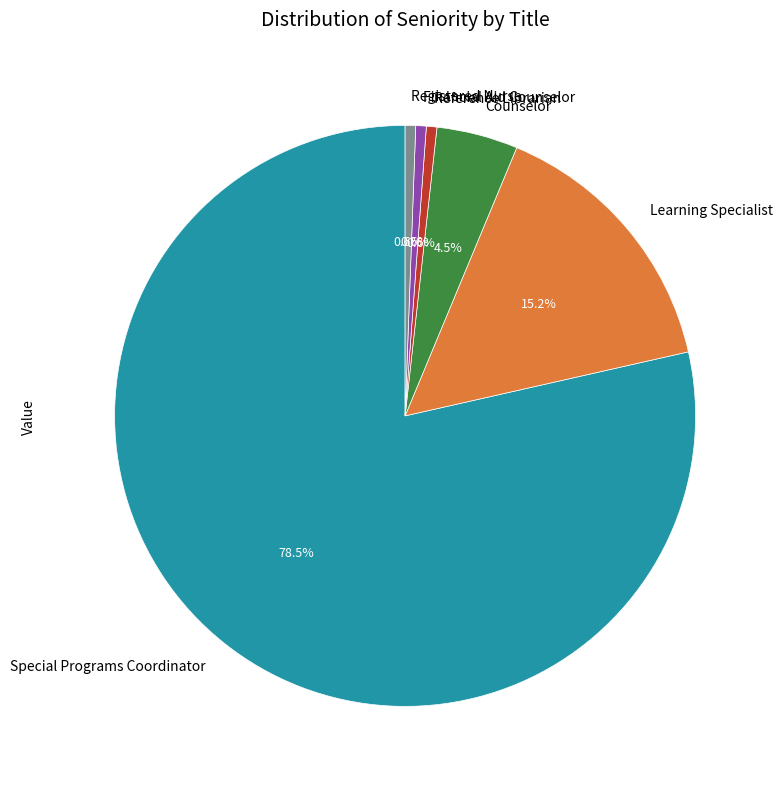

What percentage is the Registered Nurse slice, to the nearest percent?

1%